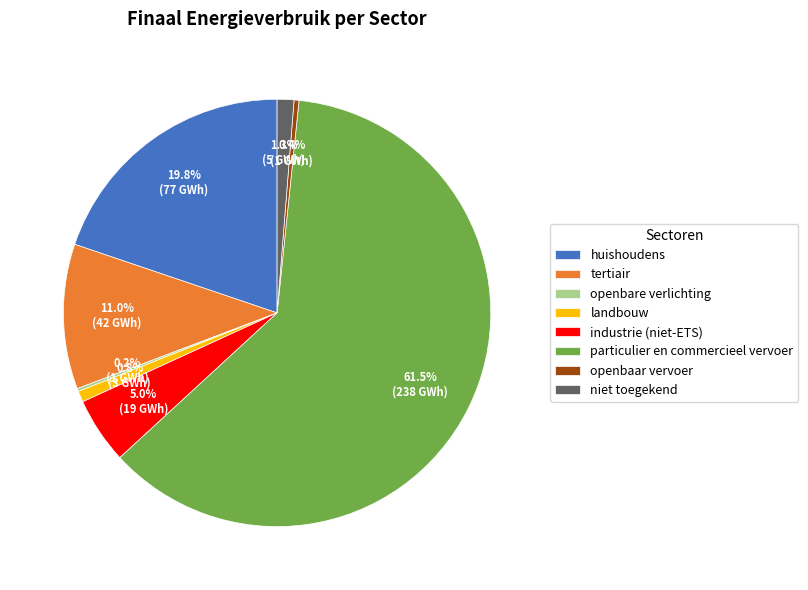

Is there any slice that represents more than half of the pie?

Yes